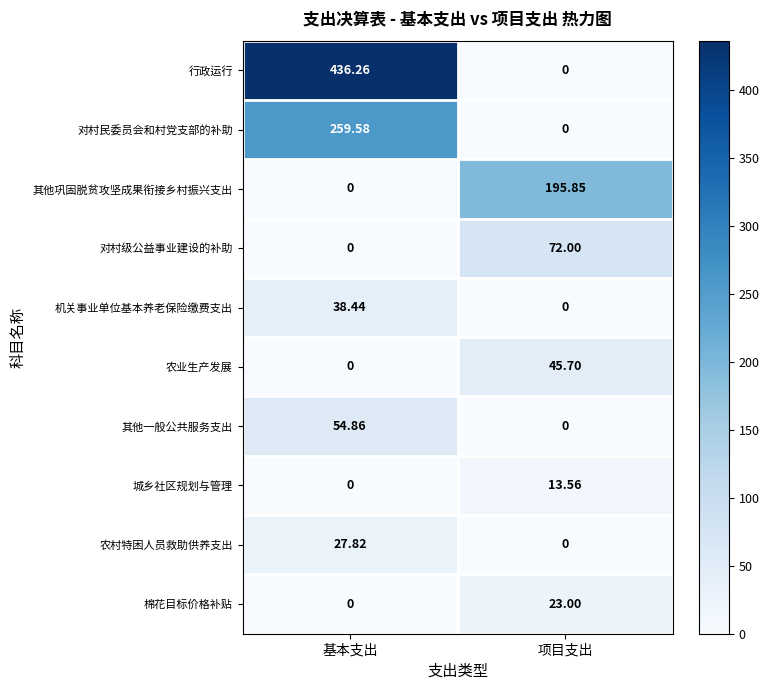

Count the number of categories in the chart.

2